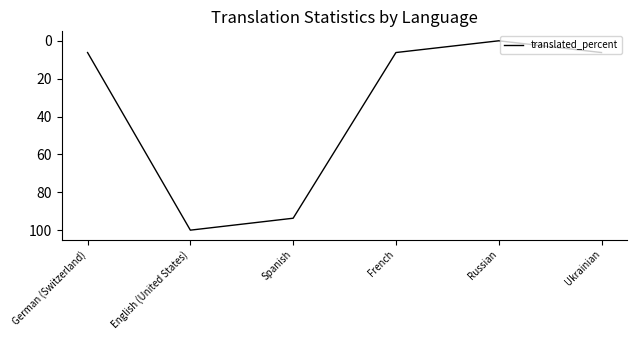

Where is the first local minimum?

Russian